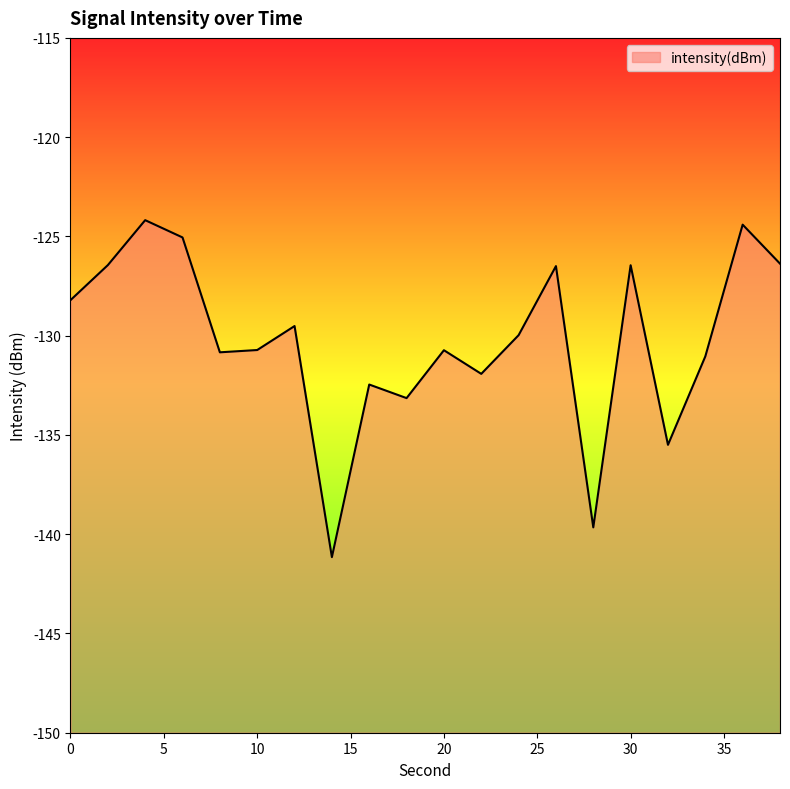

Reading left to right, transcribe all the data shown in this chart.

-128.2	-126.4	-124.2	-125.1	-130.8	-130.7	-129.5	-141.2	-132.5	-133.1	-130.7	-131.9	-130.0	-126.5	-139.7	-126.5	-135.5	-131.0	-124.4	-126.4